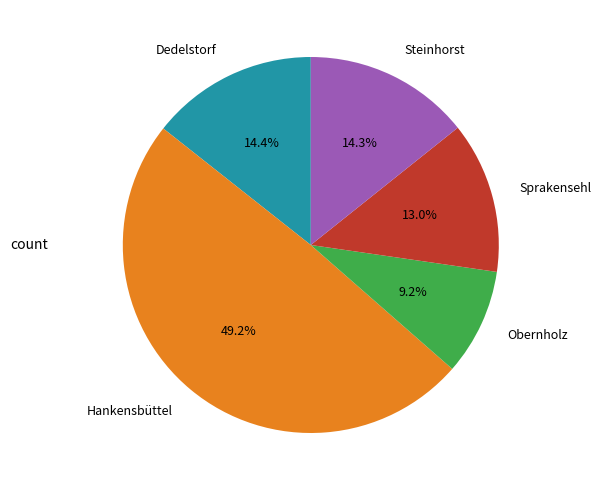

What is the smallest slice in the pie chart?

Obernholz